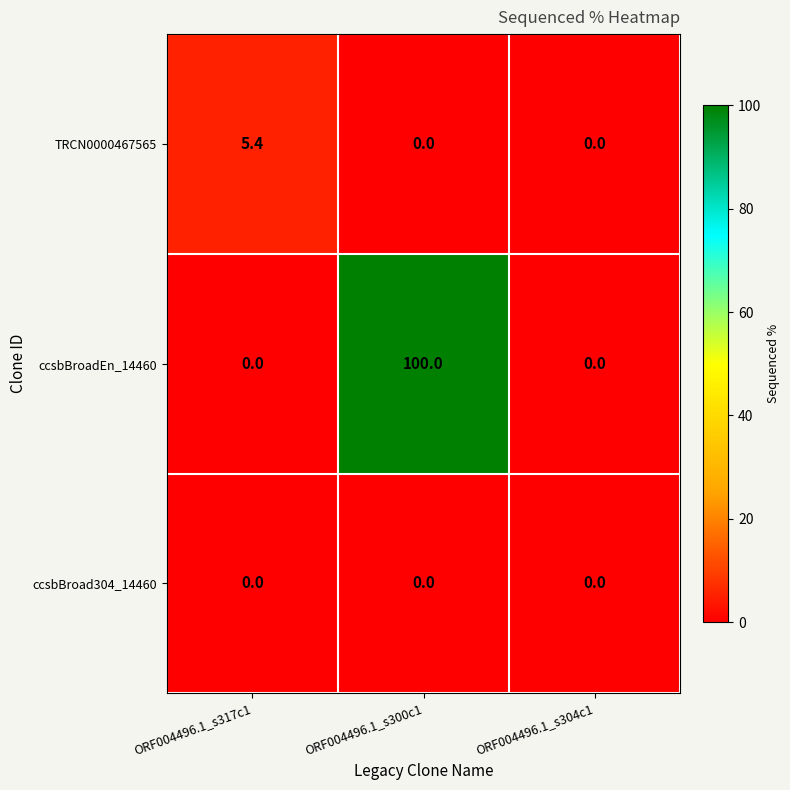

Which series changed the most between ORF004496.1_s317c1 and ORF004496.1_s304c1?

TRCN0000467565